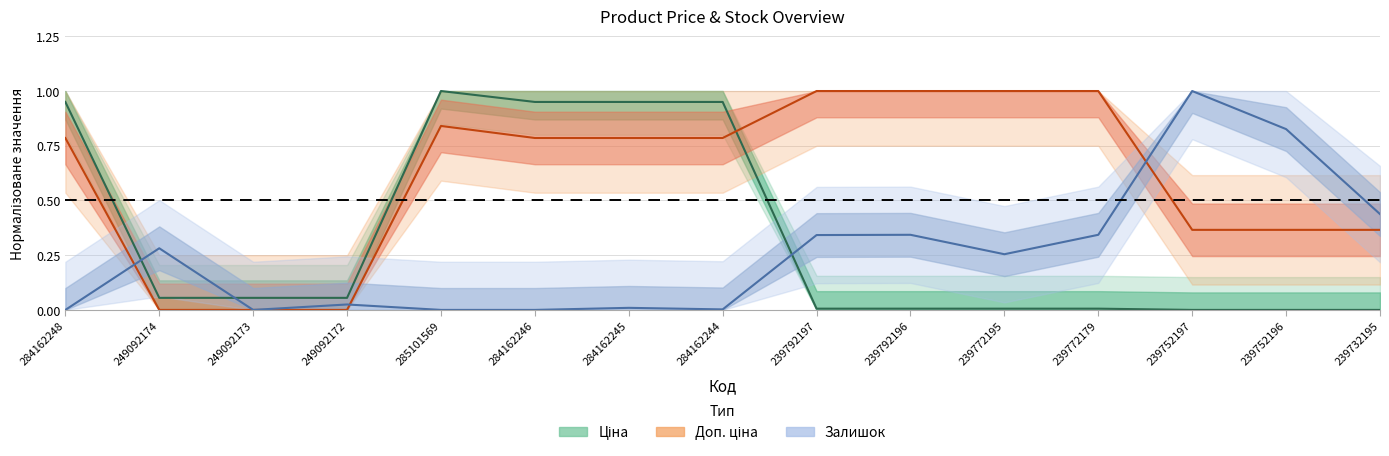

The Доп. ціна series shows 0.0 at 249092172. True or false?

True